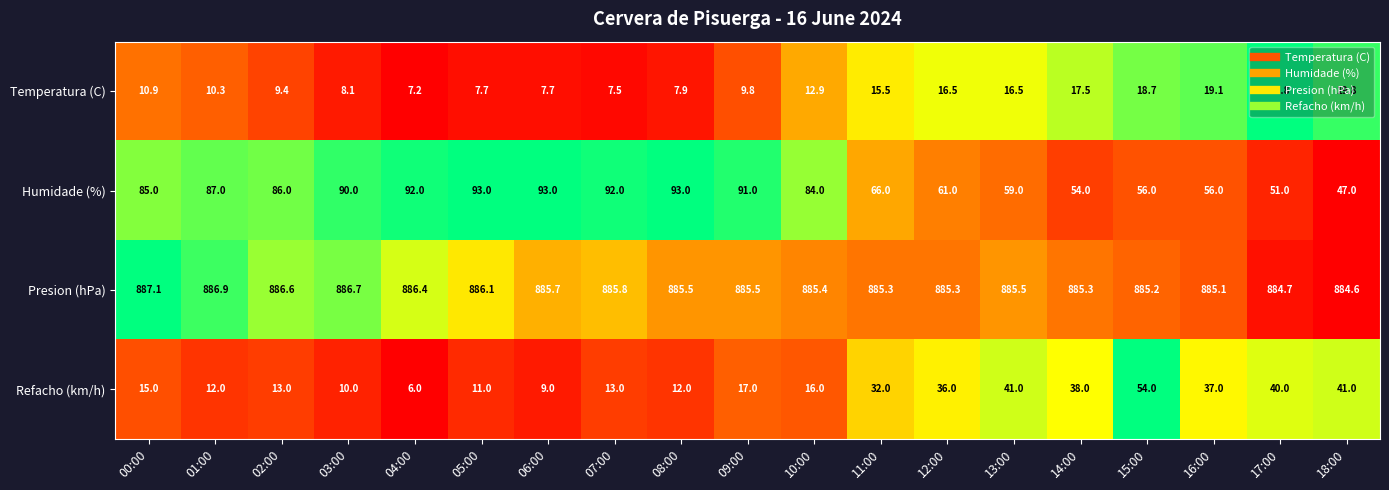

What is the sum of all Presion (hPa) values?

16828.7